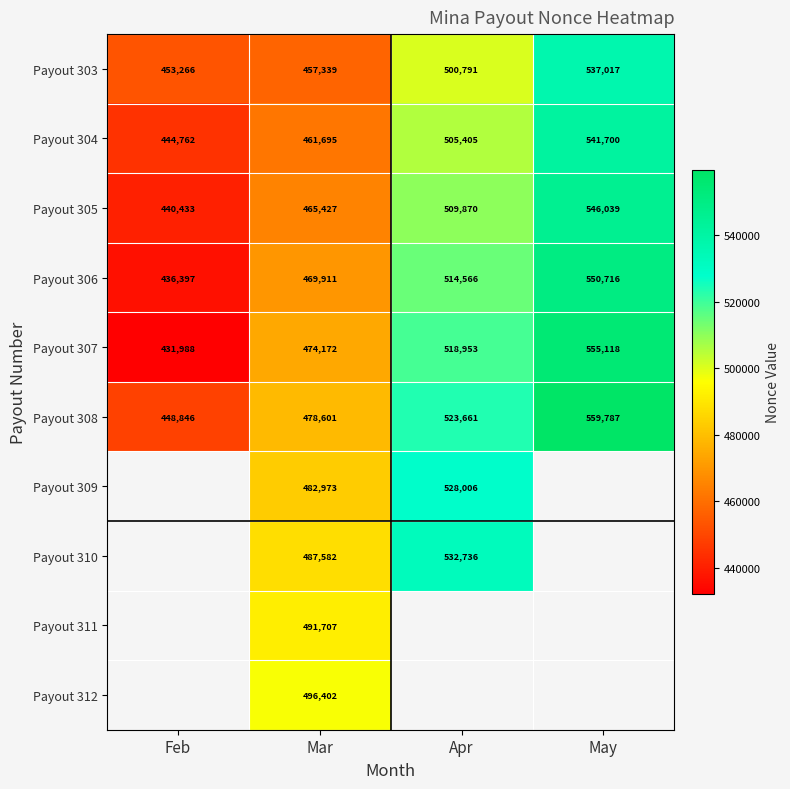

How many Payout 304 values are between 461695 and 541700?

3